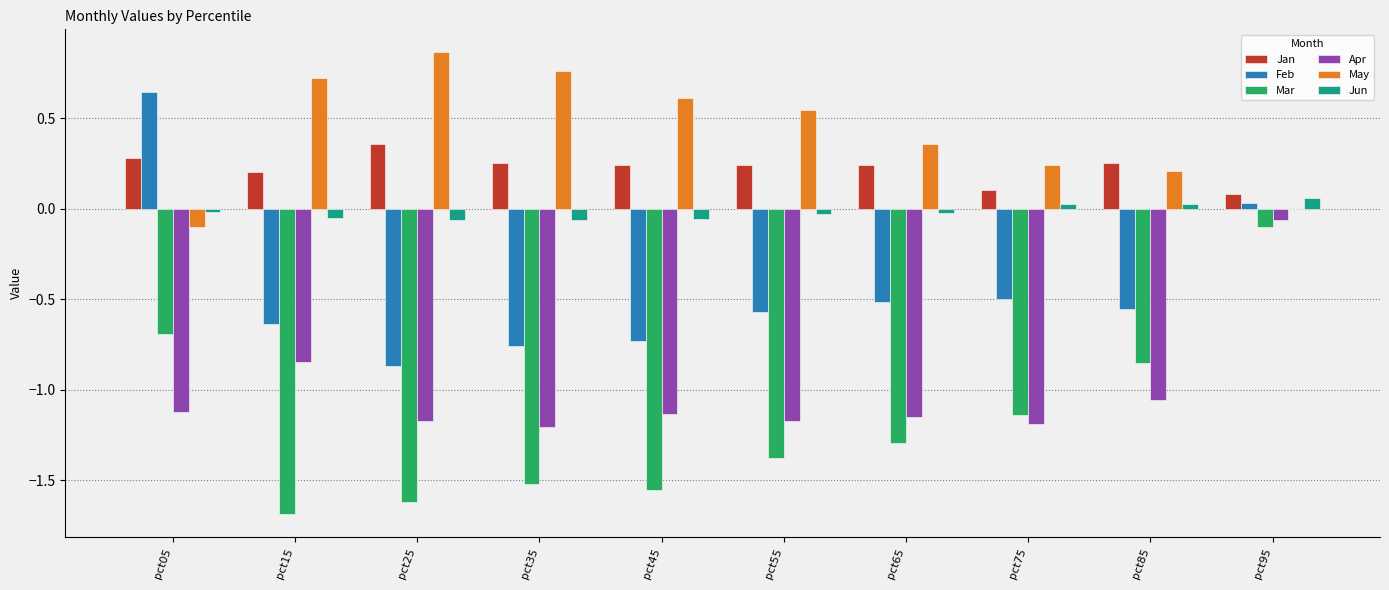

What are all the series names shown in the legend?

Jan, Feb, Mar, Apr, May, Jun